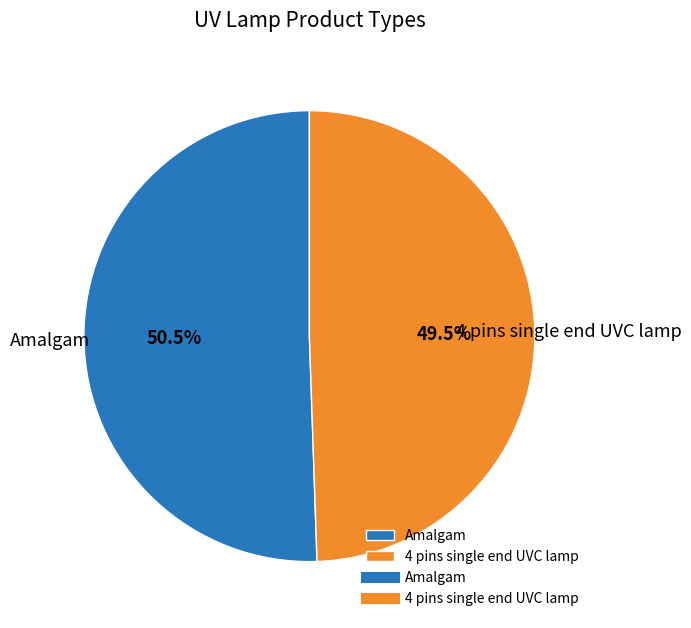

Is the sum of 4 pins single end UVC lamp and Amalgam greater than half?

Yes